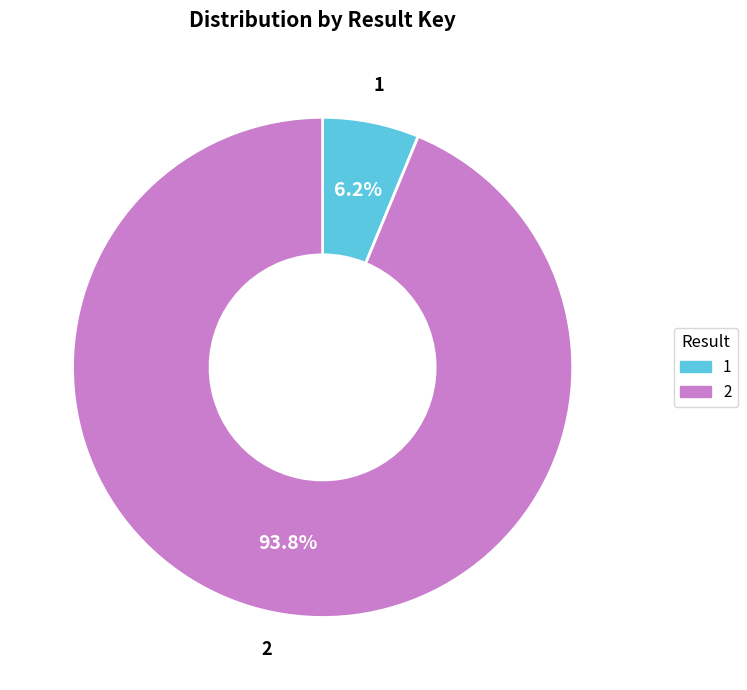

To the nearest percent, what portion does 2 represent?

94%